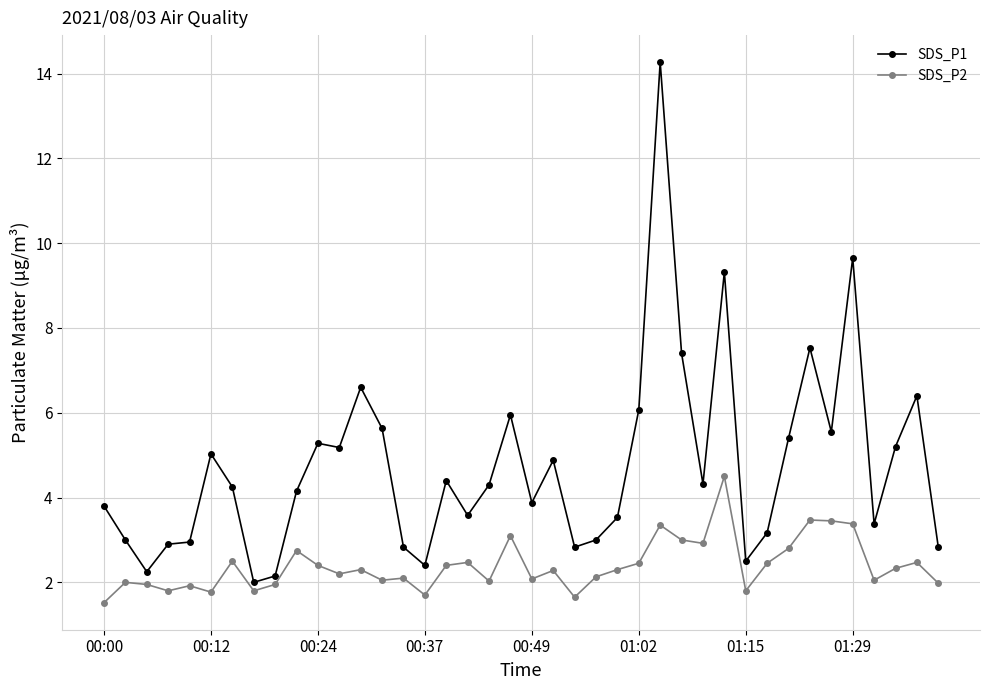

What is the maximum value shown in the chart?

14.3